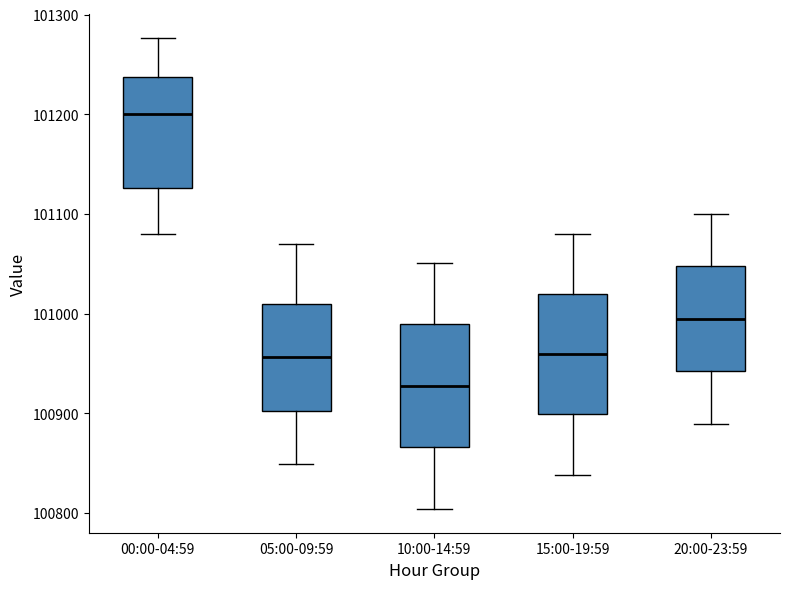

Where is the lower edge of the box for 00:00-04:59 on the y-axis? The values are not printed on the chart, so give them approximately, as read against the axis.

101130